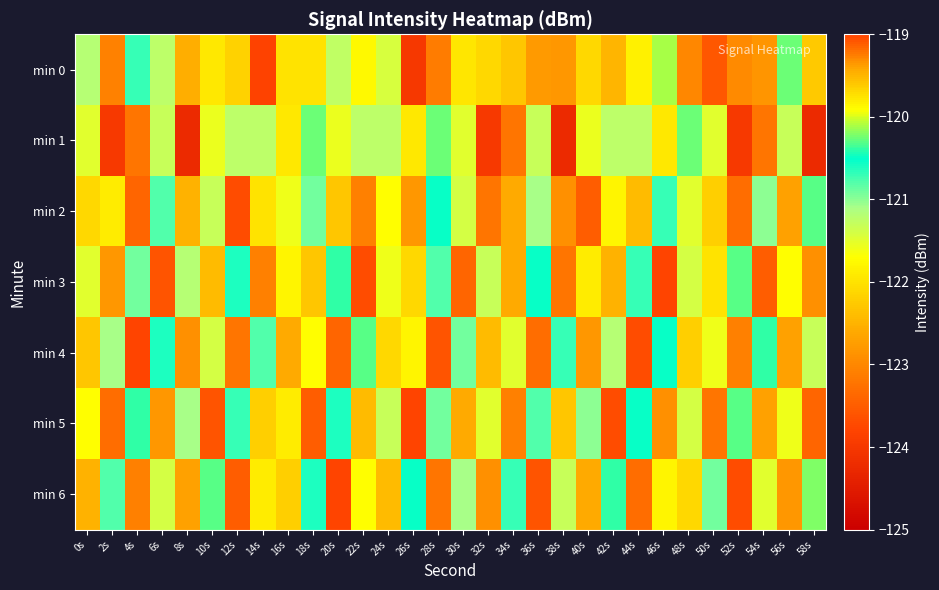

Count the number of categories in the chart.

30